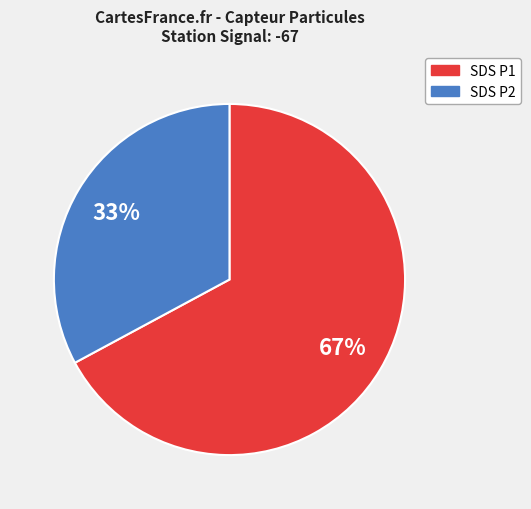

Is there a majority slice in this chart?

Yes